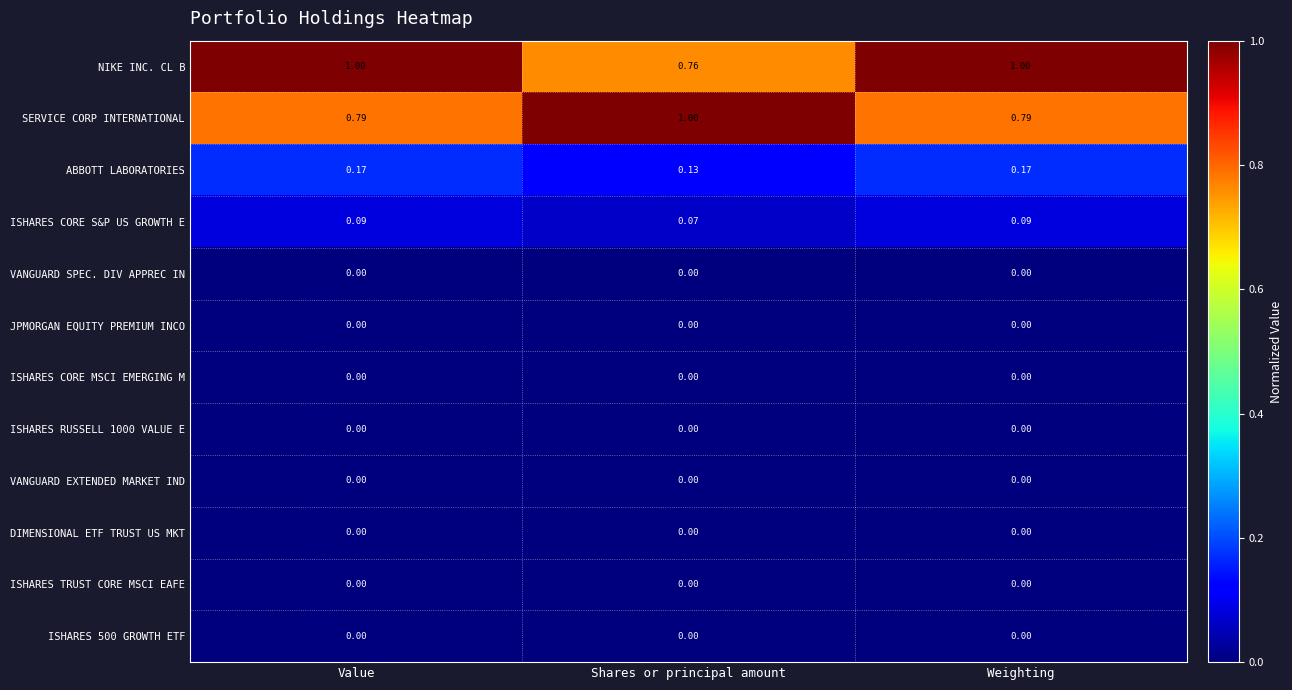

Is the value of ISHARES RUSSELL 1000 VALUE E at Weighting greater than the value of SERVICE CORP INTERNATIONAL at Weighting?

No